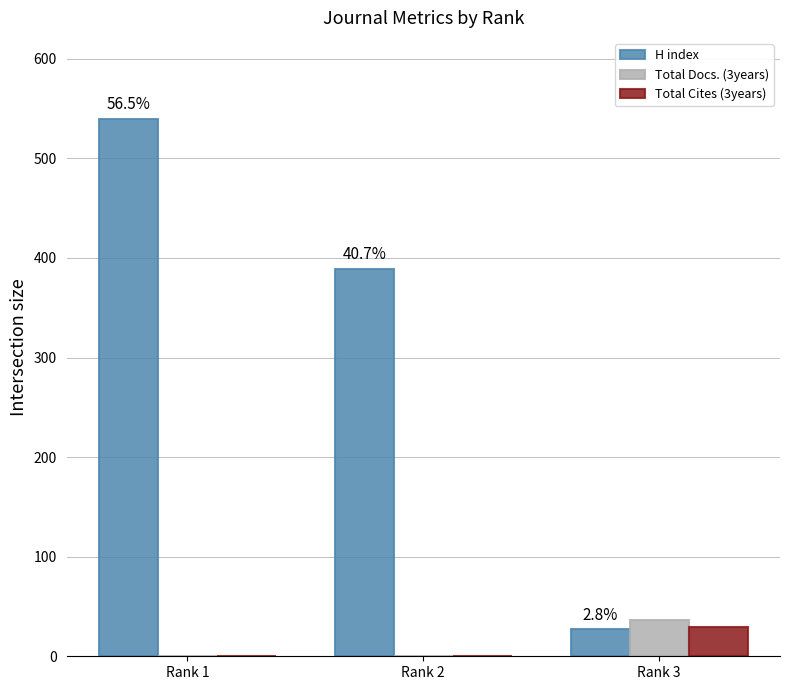

Is the value of Total Docs. (3years) at Rank 1 greater than the value of H index at Rank 2?

No